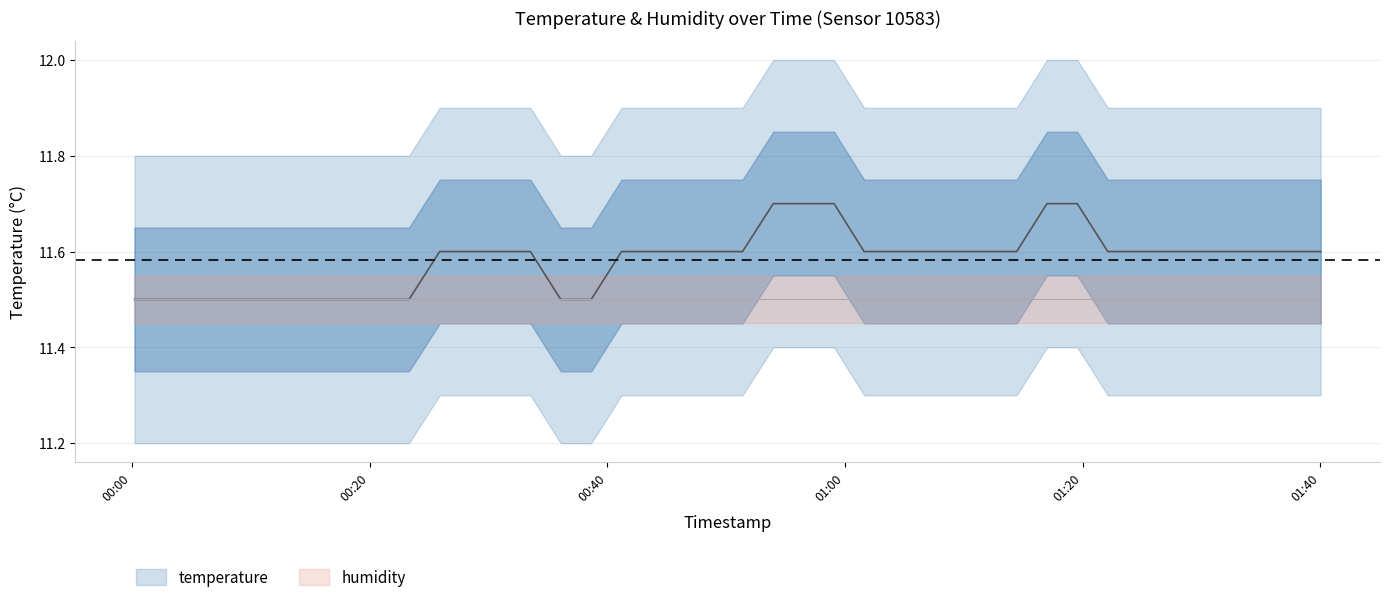

How many lines are shown in the chart?

1